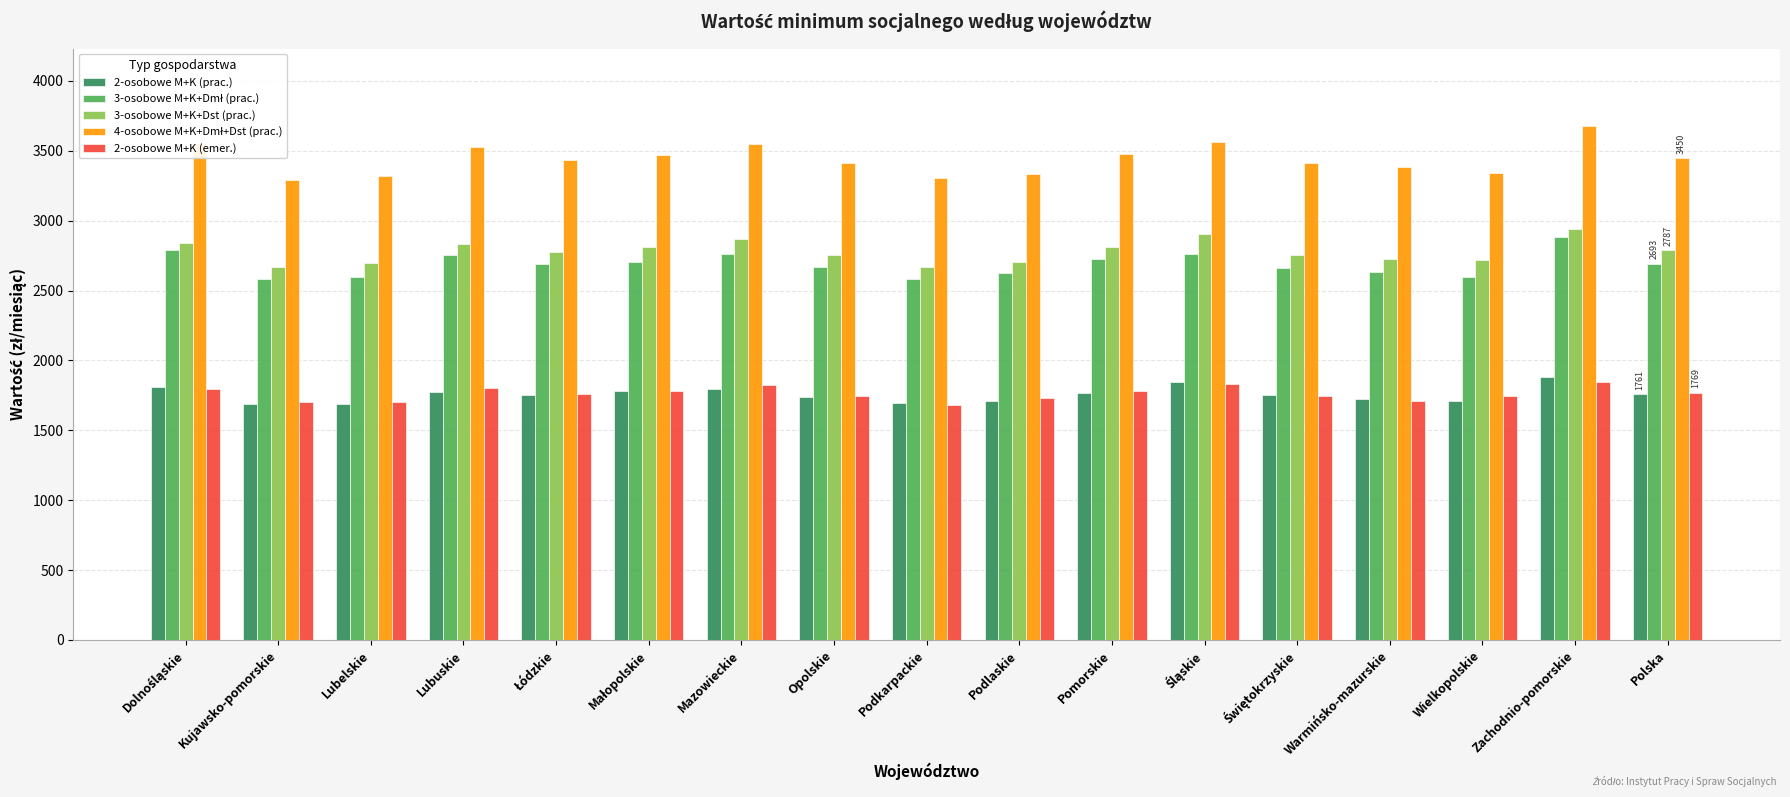

What is the greatest value displayed?

3679.7